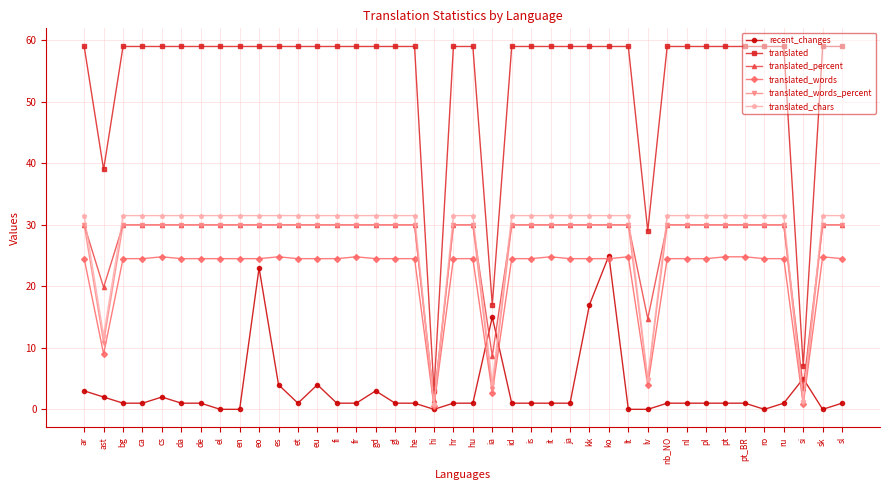

What is the label of the 25th point from the right?

gd